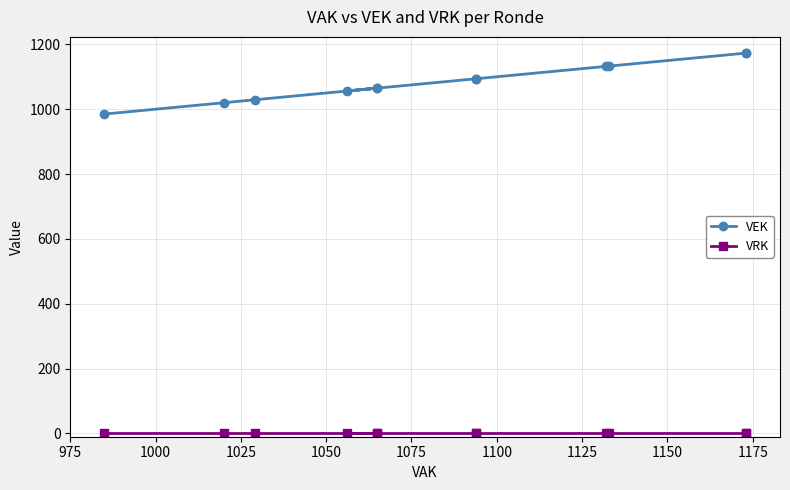

True or false: VEK and VRK intersect in this chart.

False